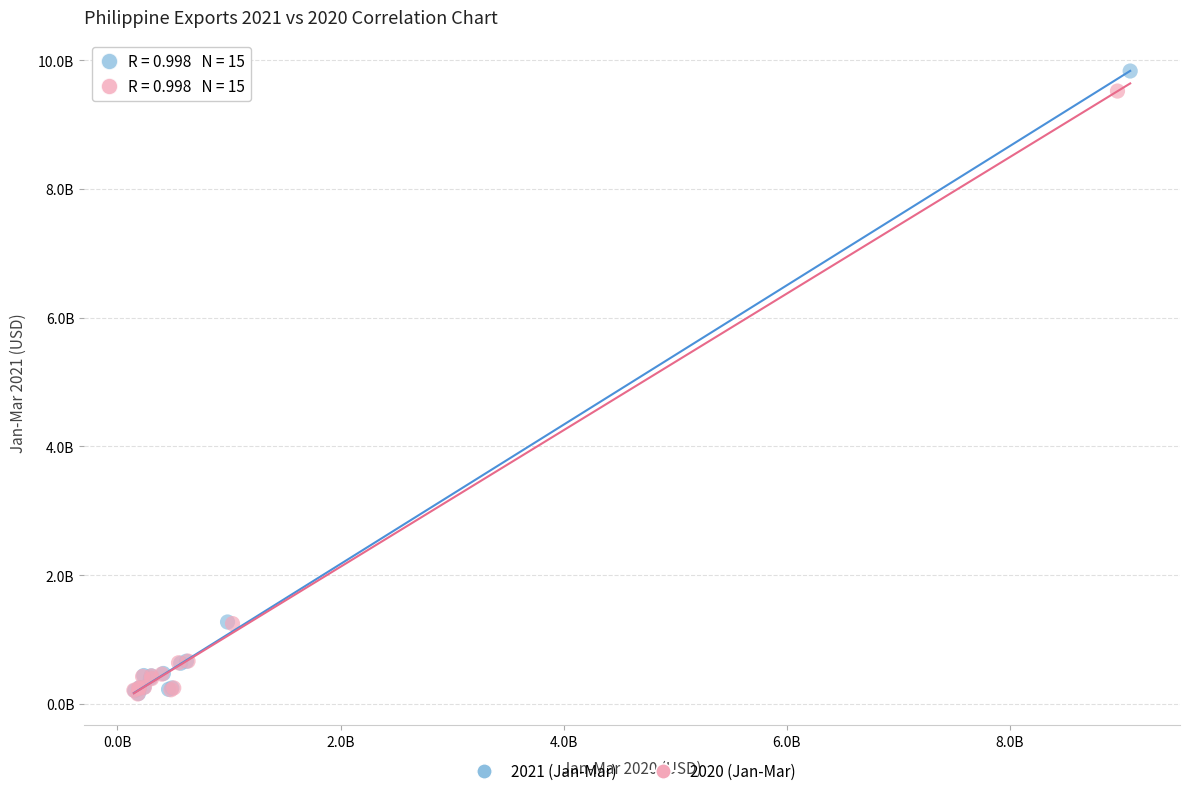

Which series has the largest Y range (max minus min)?

2021 (Jan-Mar)